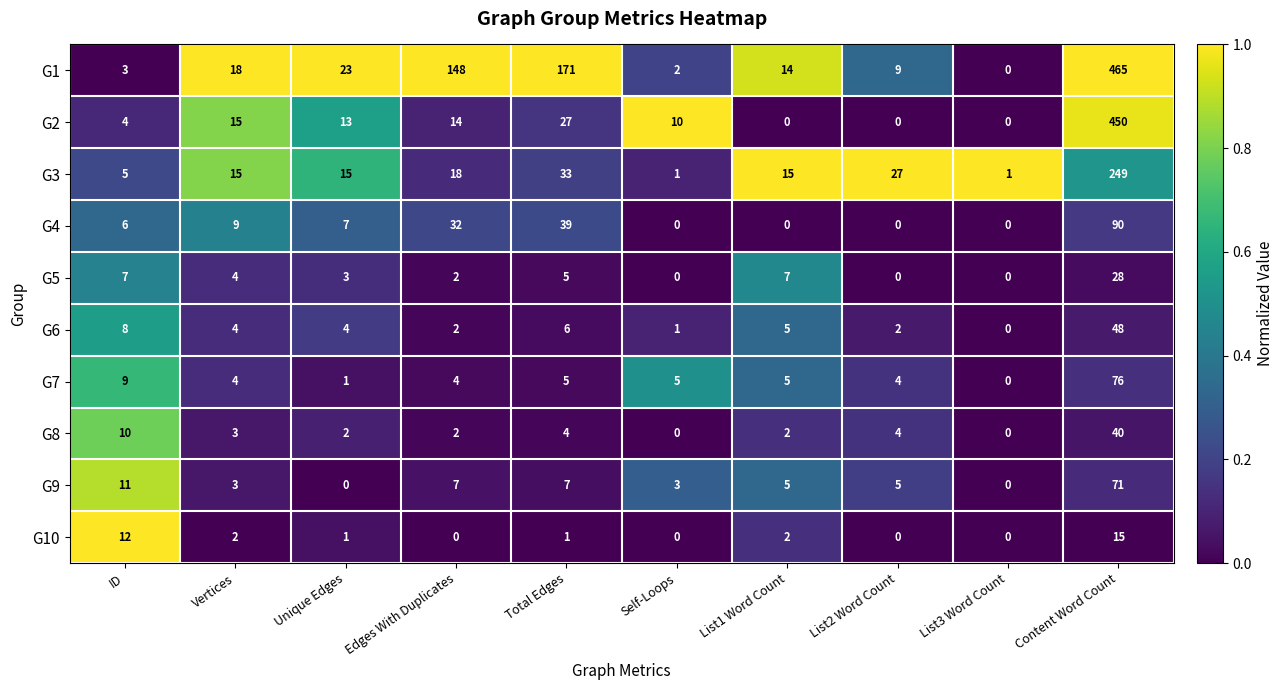

What is the sum of all G6 values?

80